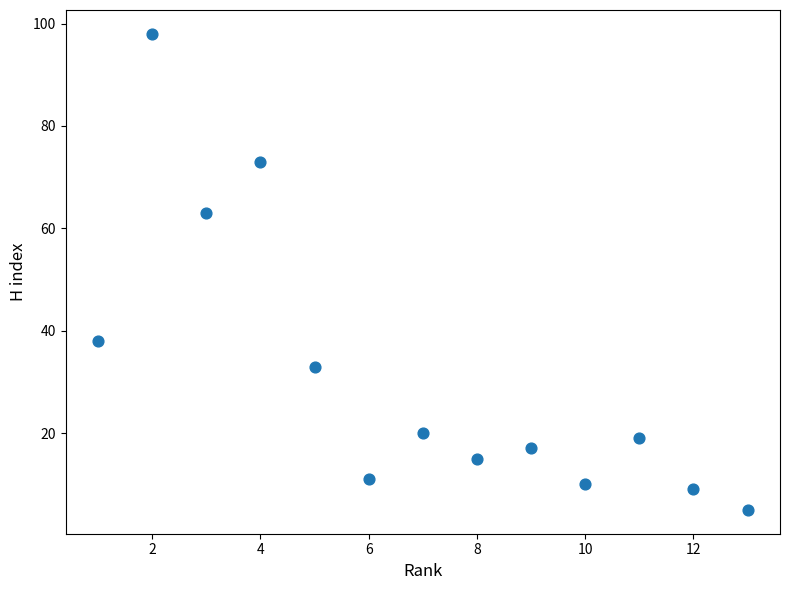

What is the range of X values (max minus min)?

12